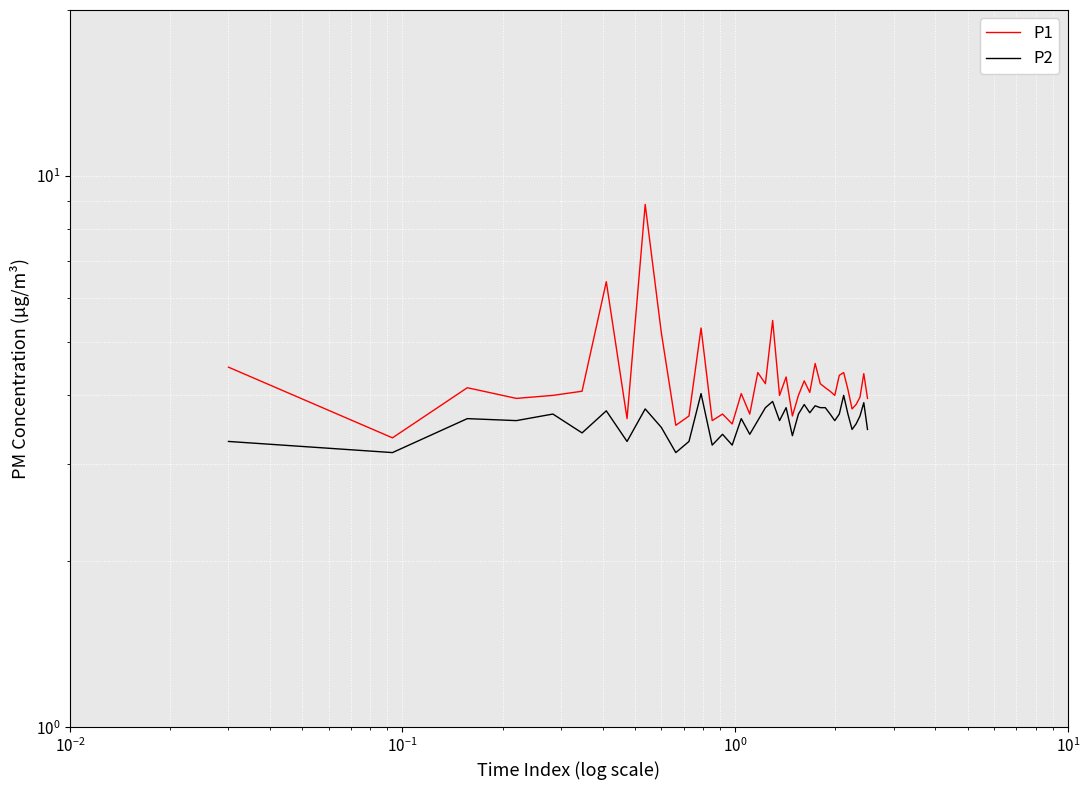

What is the minimum value shown in the chart?

3.1